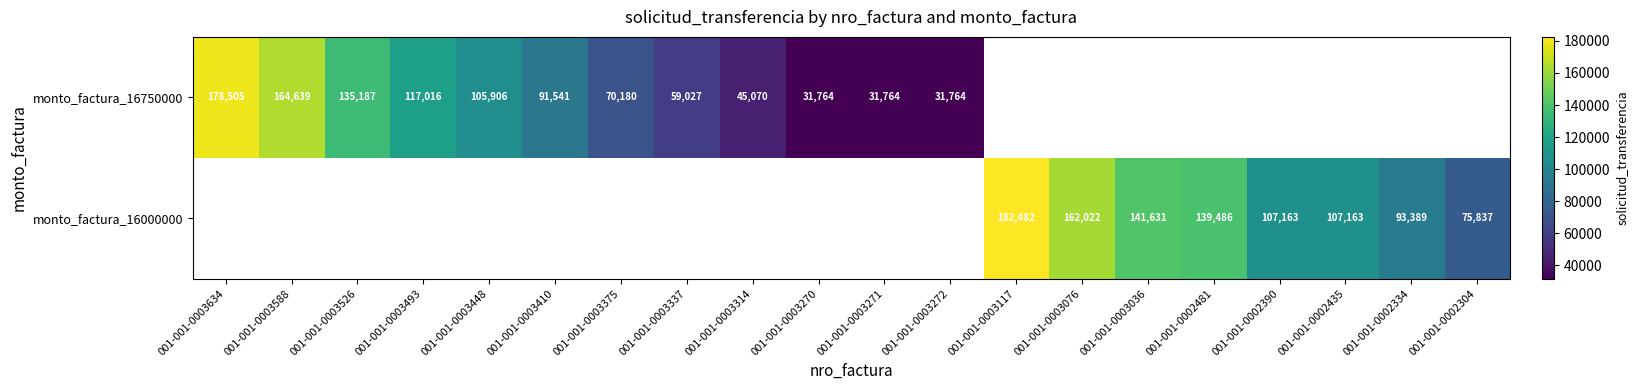

The value of monto_factura_16000000 at 001-001-0002481 is 139486. True or false?

True